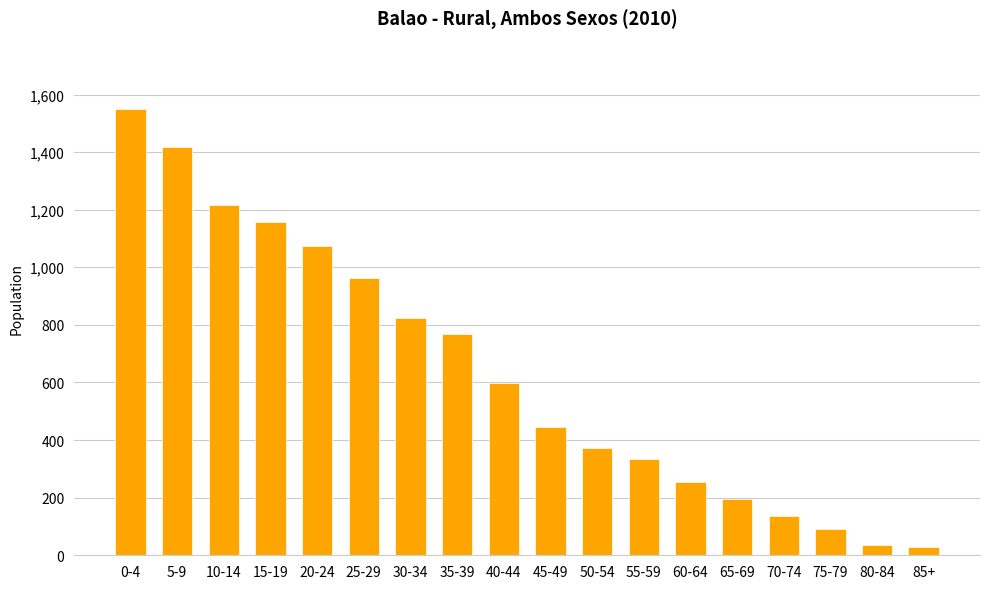

What is the difference between the second highest and second lowest values?

1381